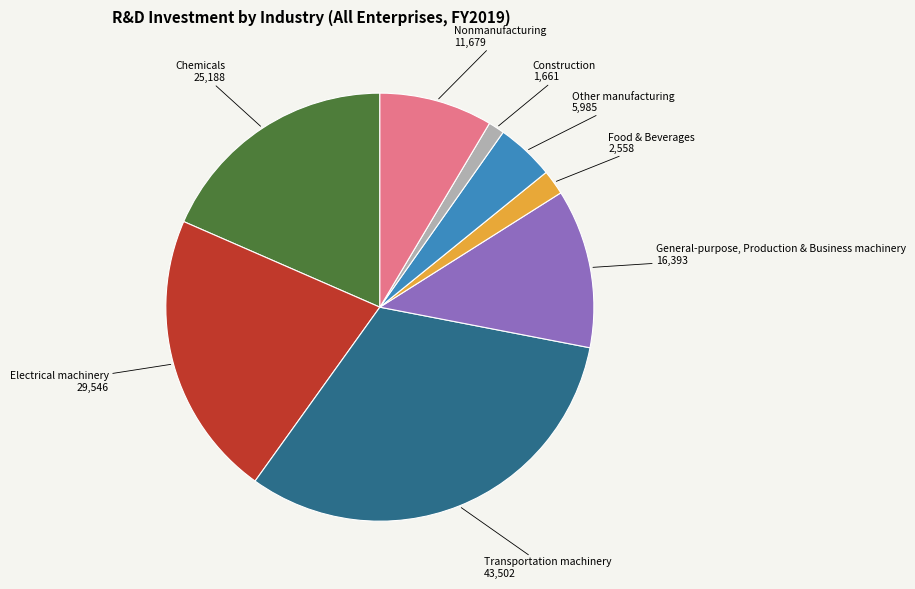

Does any single category account for the majority?

No